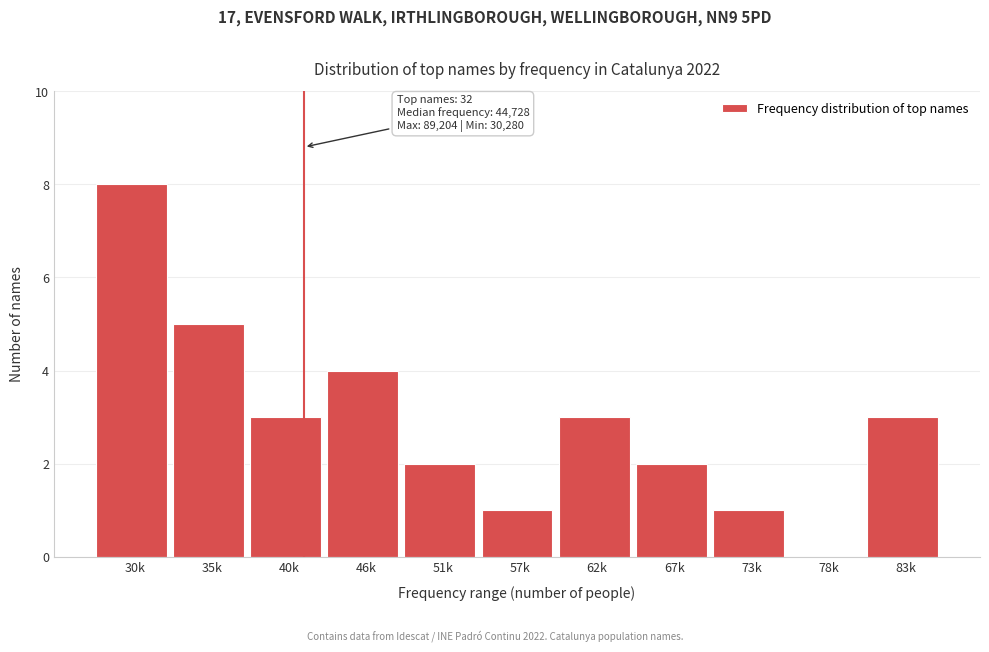

Reading left to right, list all the values displayed in this chart.

30k=8	35k=5	40k=3	46k=4	51k=2	57k=1	62k=3	67k=2	73k=1	78k=0	83k=3